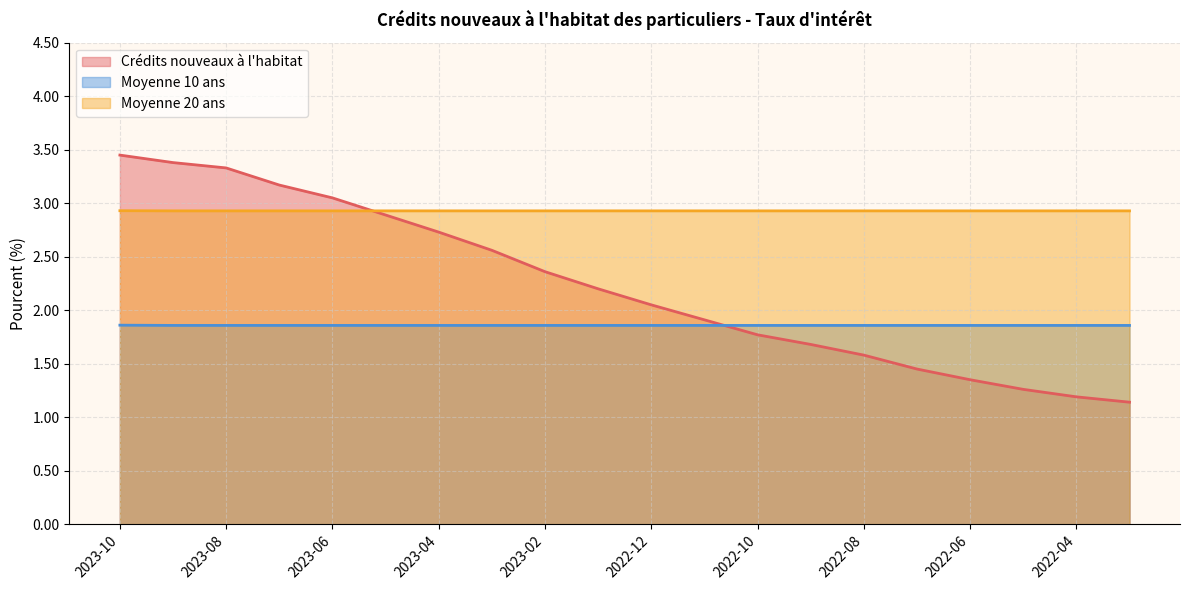

What is the minimum value for Moyenne 10 ans?

1.9